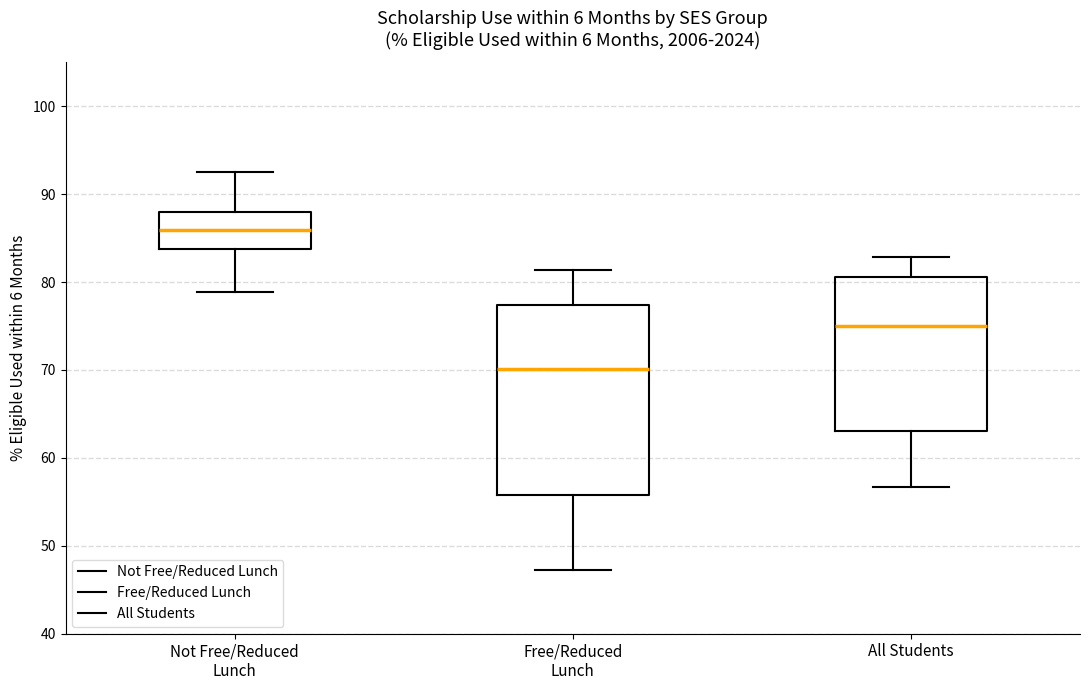

Which box is the tallest, from its lower edge to its upper edge?

Free/Reduced Lunch